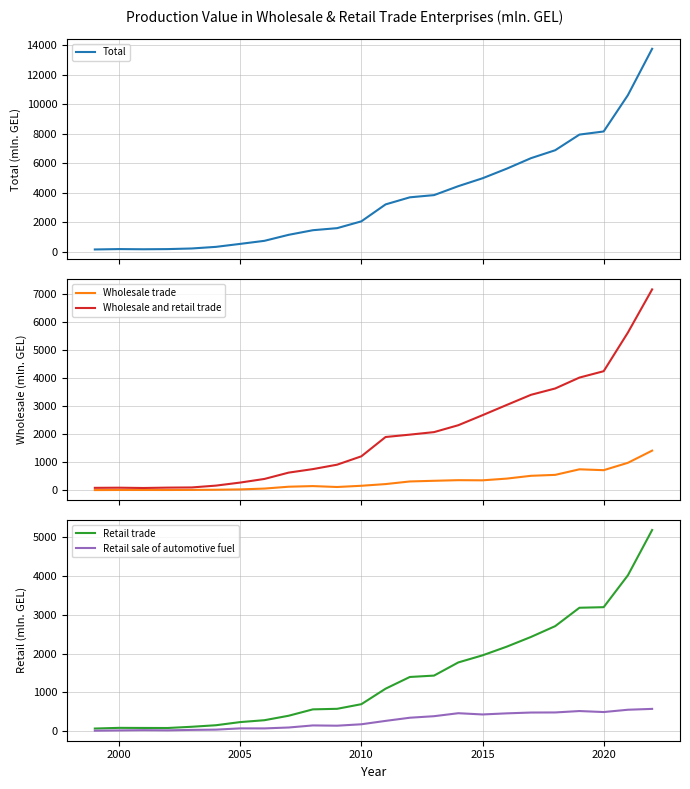

The value of Retail sale of automotive fuel at 2010 is 175.4. True or false?

True